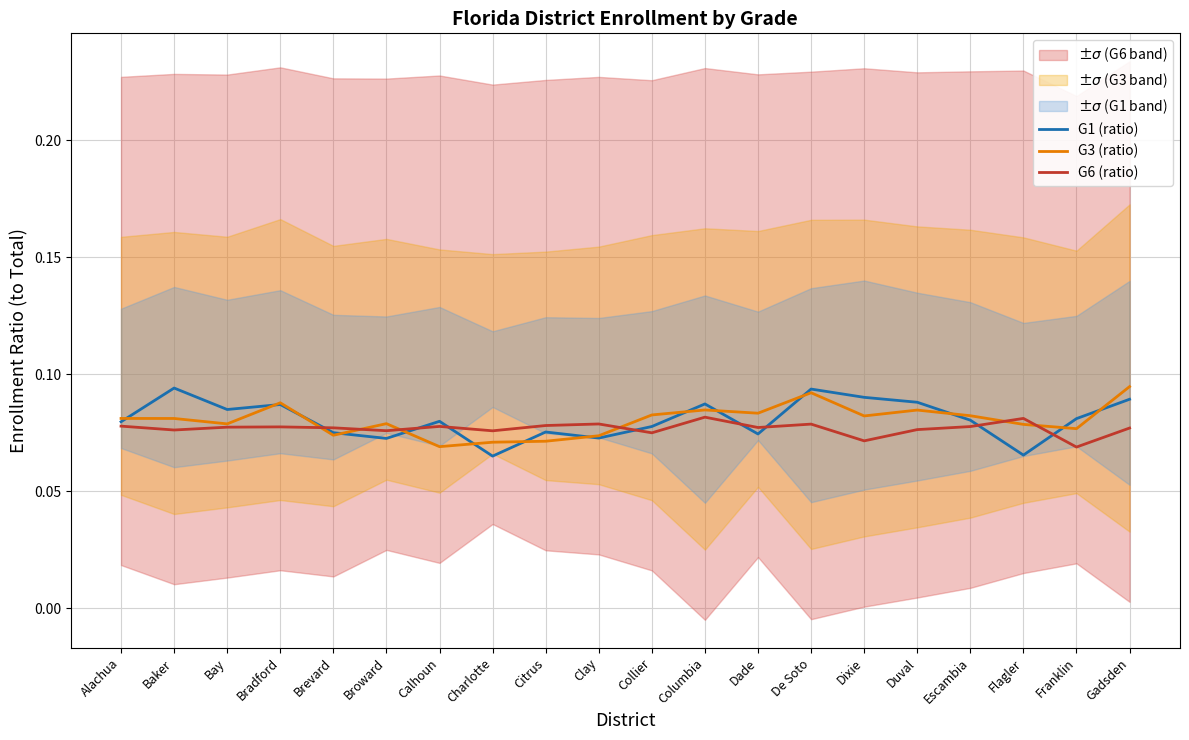

How many distinct data groups are displayed?

3